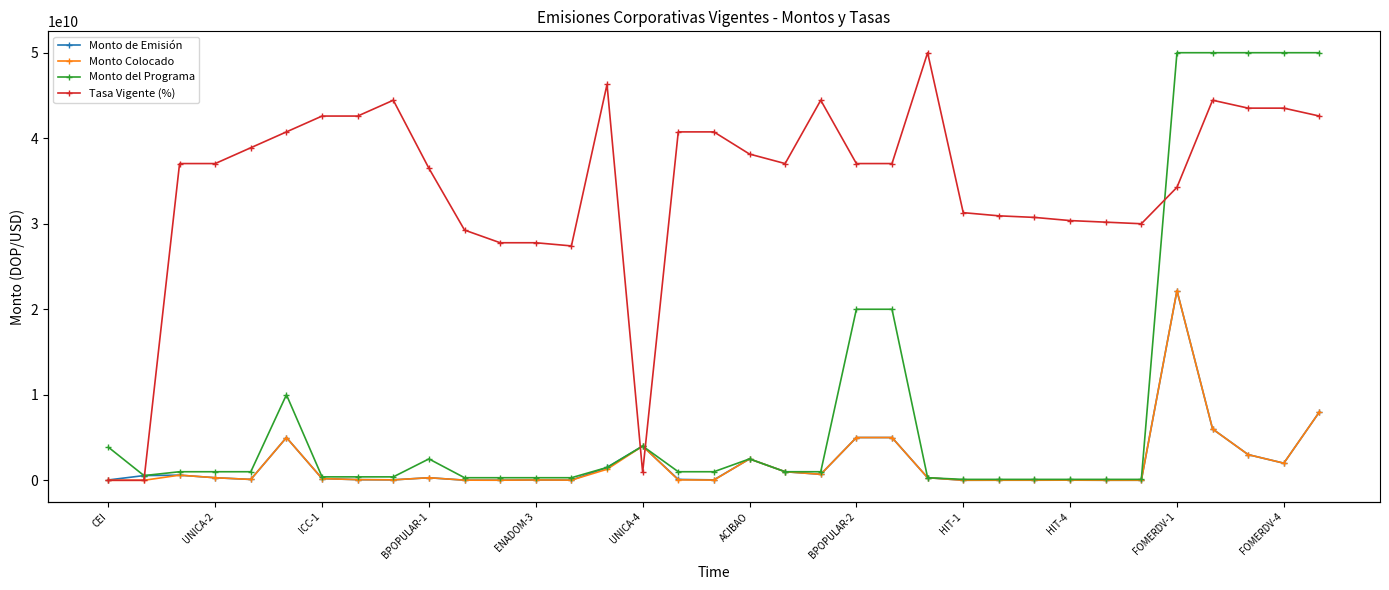

Which category has the lowest value across all series?

CEI